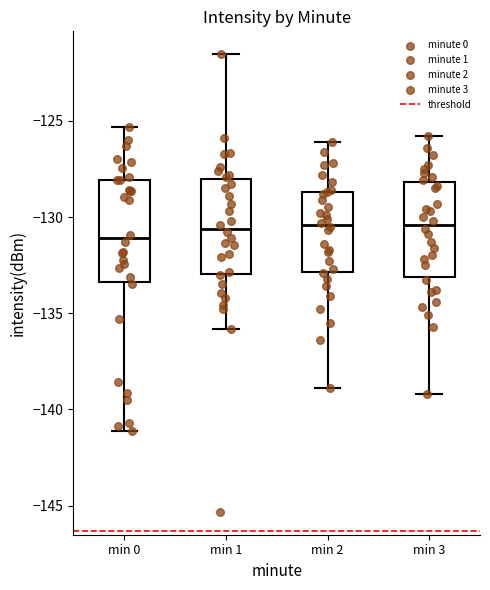

Reading left to right, read every box against the y-axis: the position of its median line, the range the box covers, and the ends of its whiskers. The values are not printed on the chart, so give them approximately, as read against the axis.

min 0: median -131.0, box -133.5 to -128.0, whiskers -141.0 to -125.5
min 1: median -130.5, box -133.0 to -128.0, whiskers -136.0 to -121.5
min 2: median -130.5, box -133.0 to -128.5, whiskers -139.0 to -126.0
min 3: median -130.5, box -133.0 to -128.0, whiskers -139.0 to -126.0